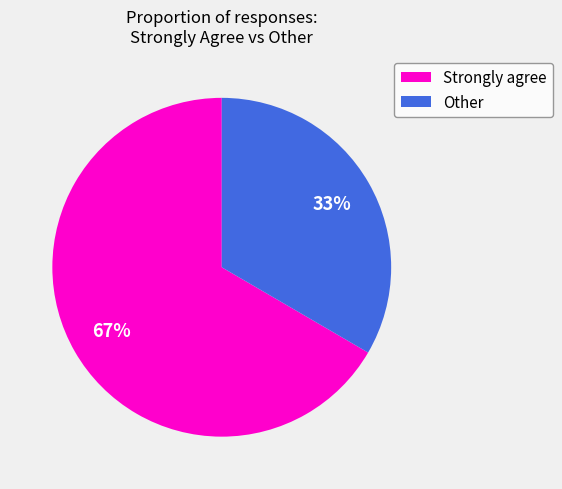

To the nearest percent, what percentage of the pie is Other?

33%